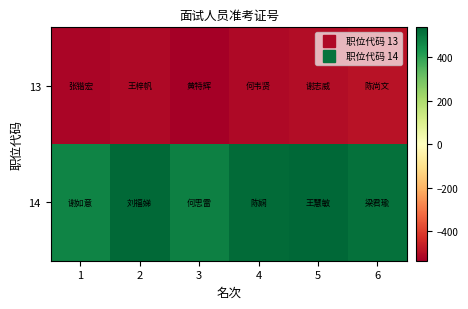

Reading left to right, transcribe all the data shown in this chart.

13: 1=-521	2=-510	3=-534	4=-512	5=-503	6=-492
14: 1=472	2=532	3=484	4=528	5=539	6=517